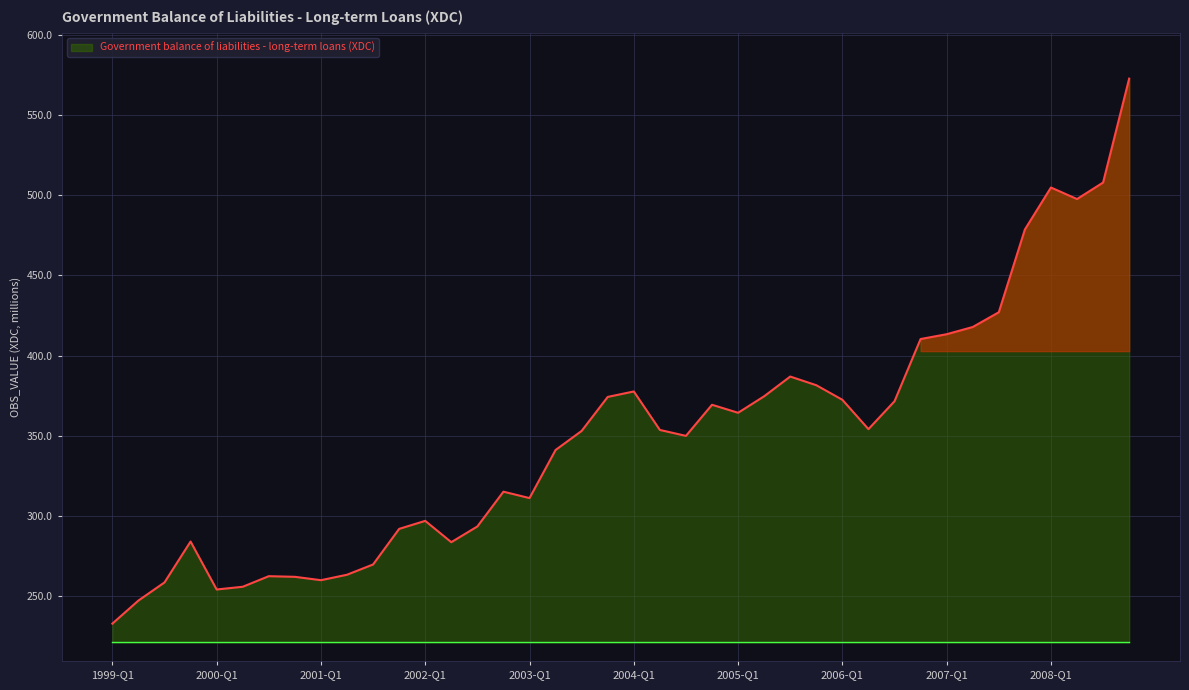

What is the maximum value shown in the chart?

572.7